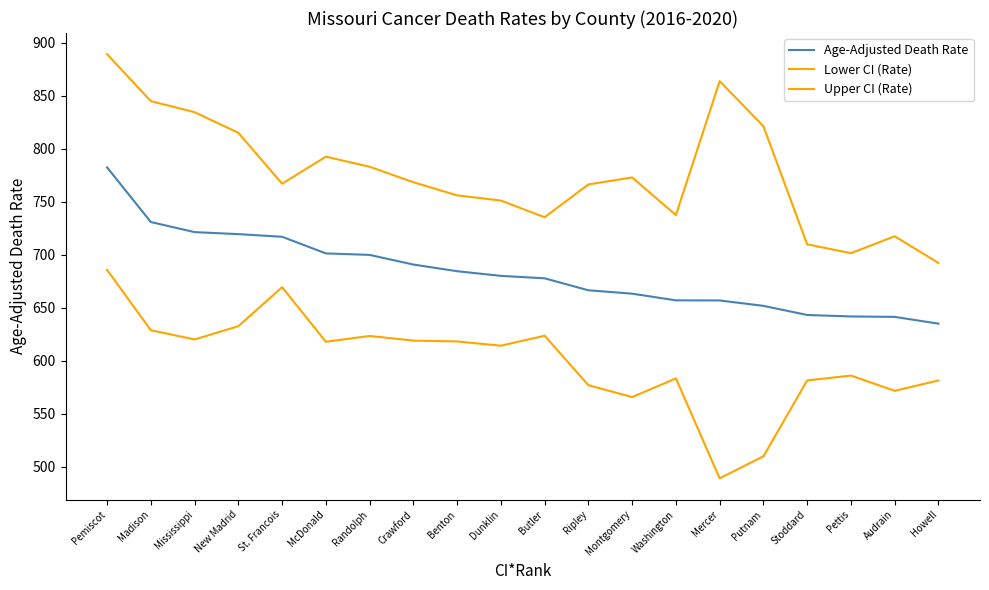

How many lines are shown in the chart?

3